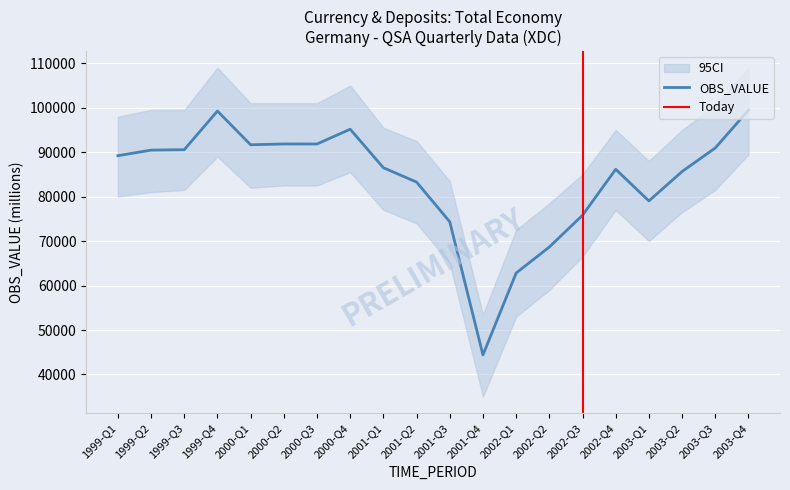

The chart shows a value of 89198 at 1999-Q1. True or false?

True